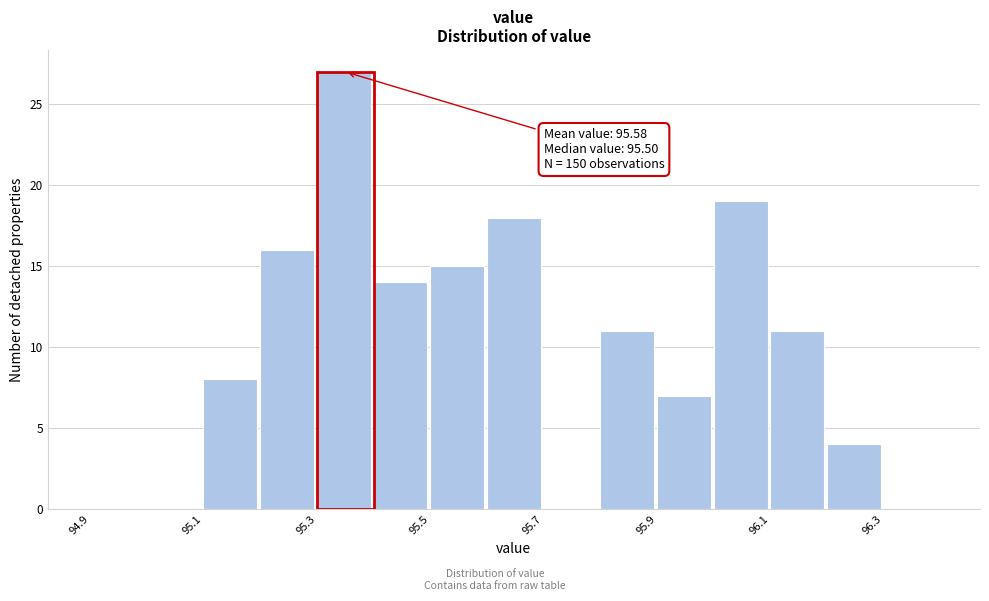

Over which range of the x-axis is the bar tallest?

95.3 to 95.4